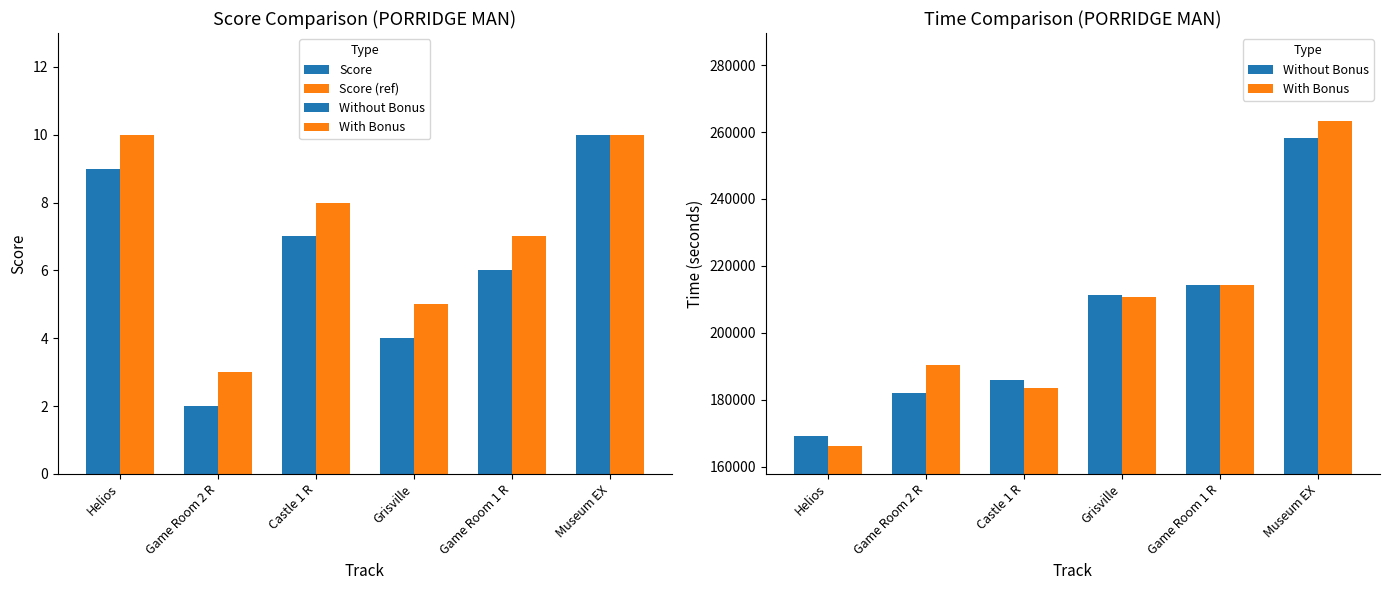

What is the sum of all Score values?

38.0